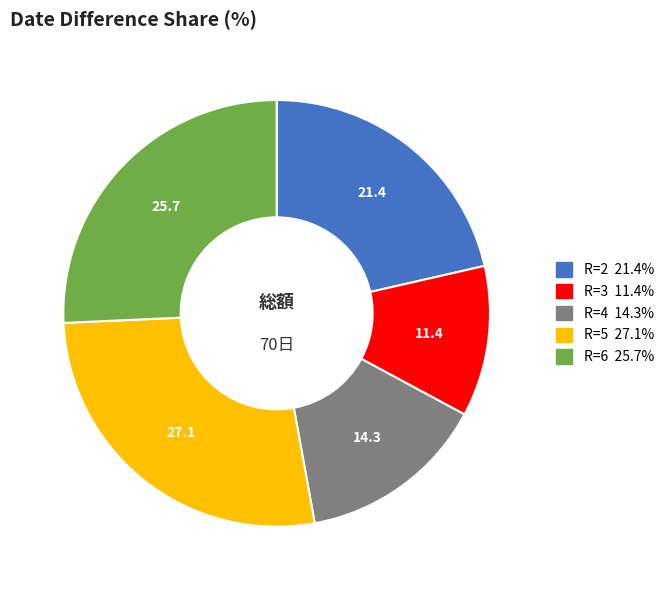

Is there a majority slice in this chart?

No